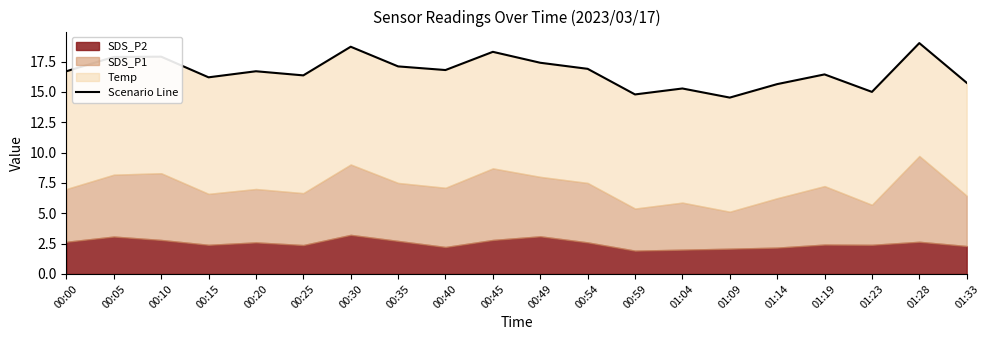

What is the change in value from 00:30 to 01:23?

-3.7